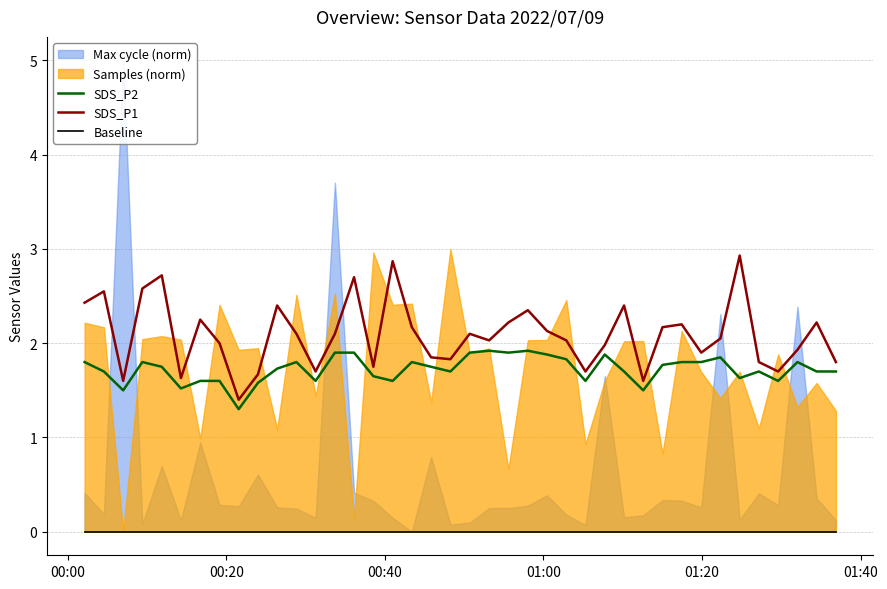

What is the highest value of the SDS_P1 series?

2.9